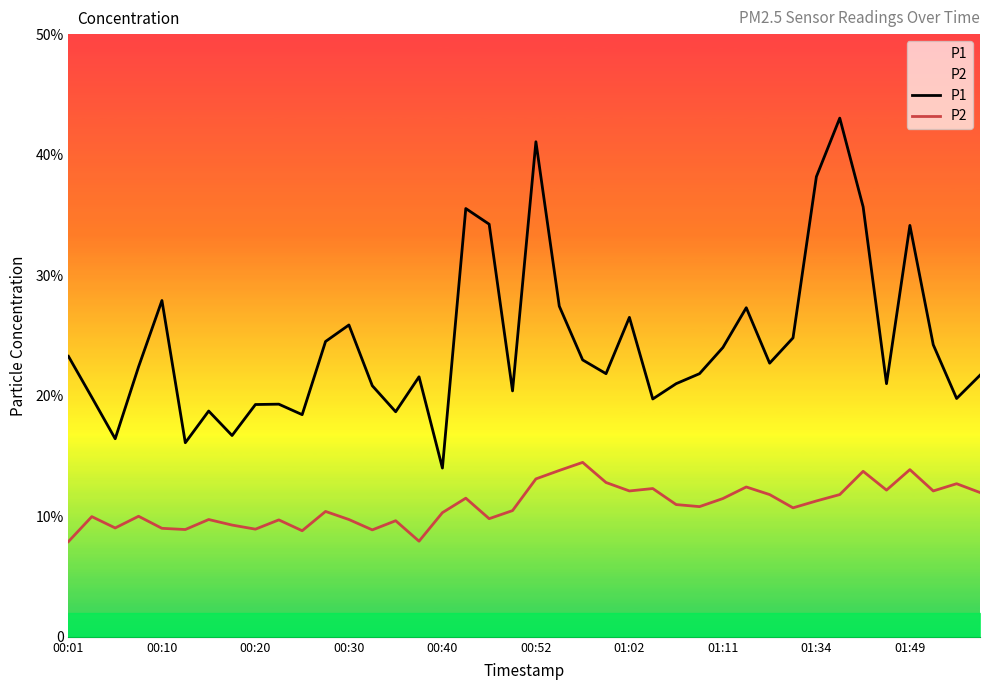

How many lines are shown in the chart?

2